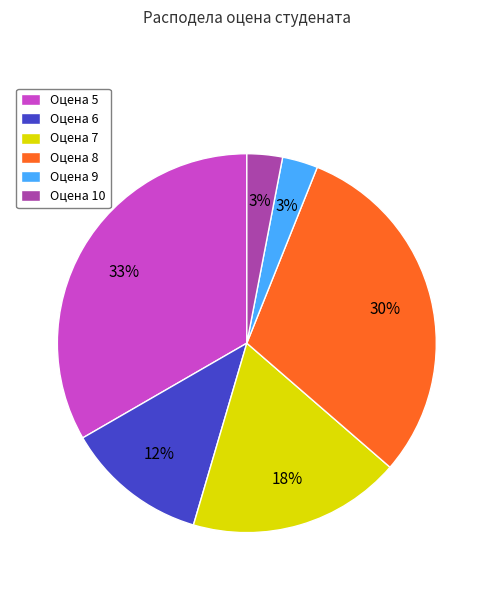

To the nearest percent, what percentage of the pie is Оцена 9?

3%